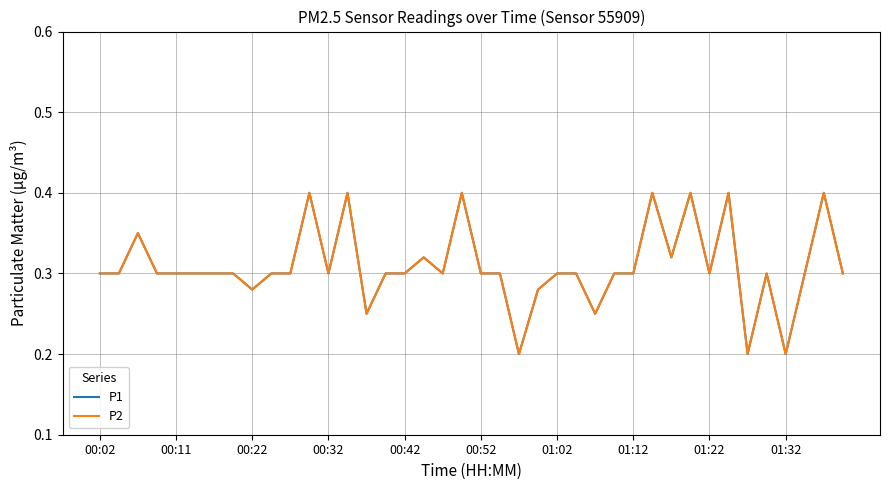

Does the chart display data point markers on the line(s)?

No